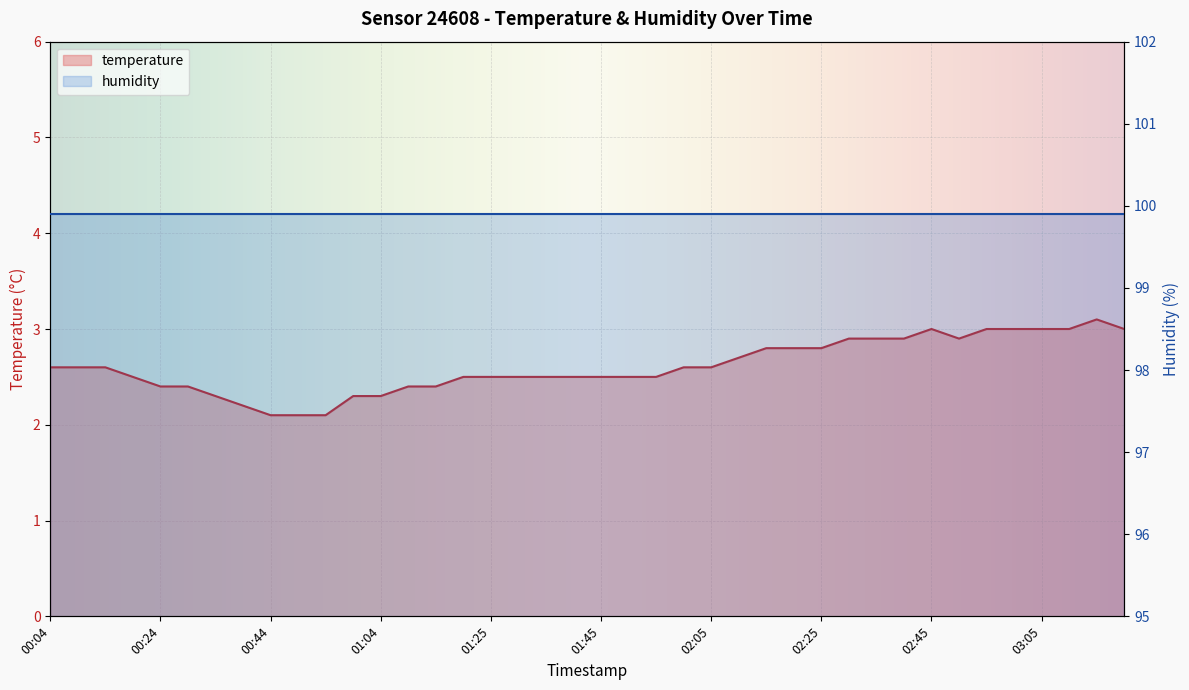

What position from the right is 02:10?

15